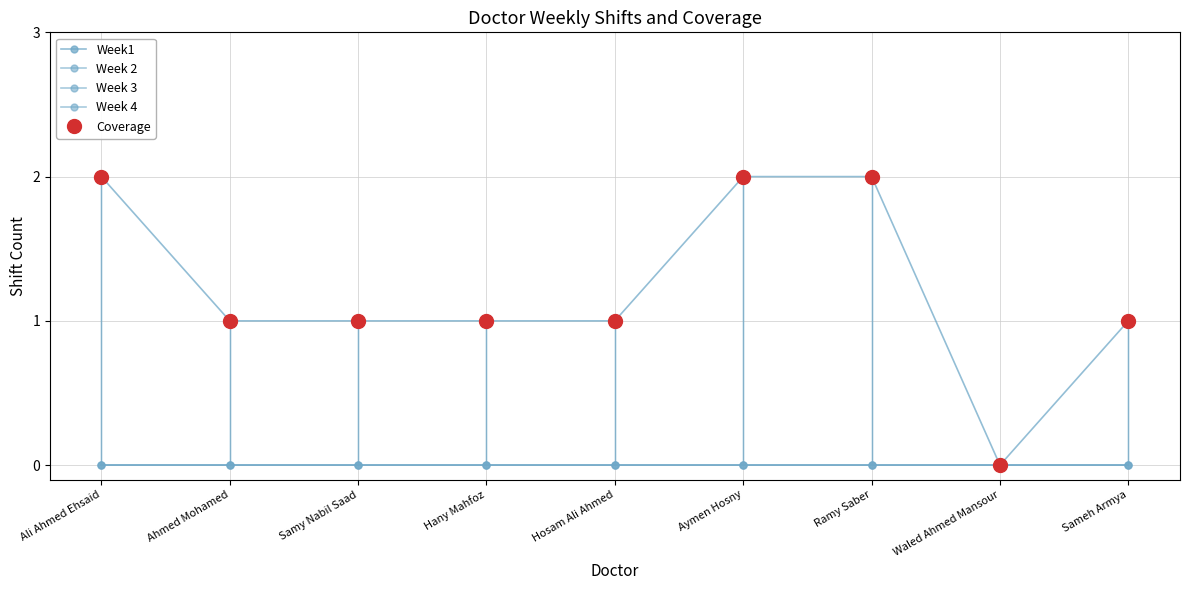

At which category is the sum across all series the highest?

Ali Ahmed Ehsaid